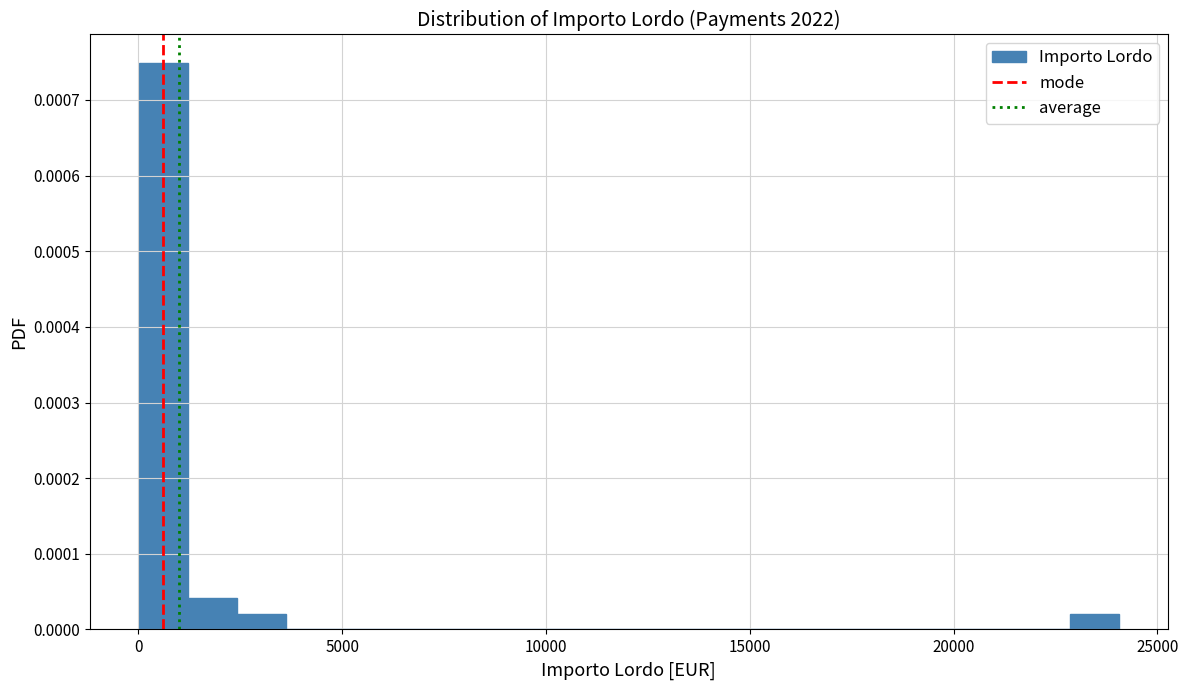

Read against the x-axis, roughly where is the centre of the tallest bar?

500